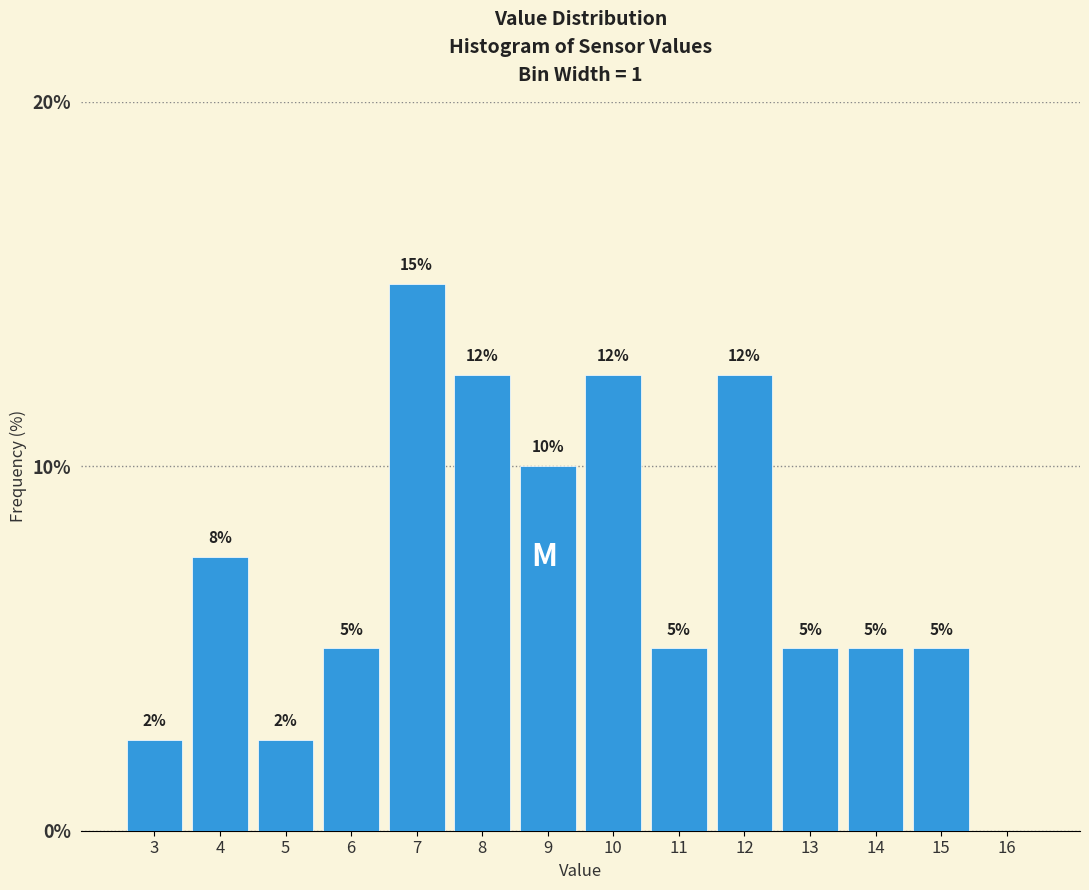

What is the approximate value at 3?

2.5